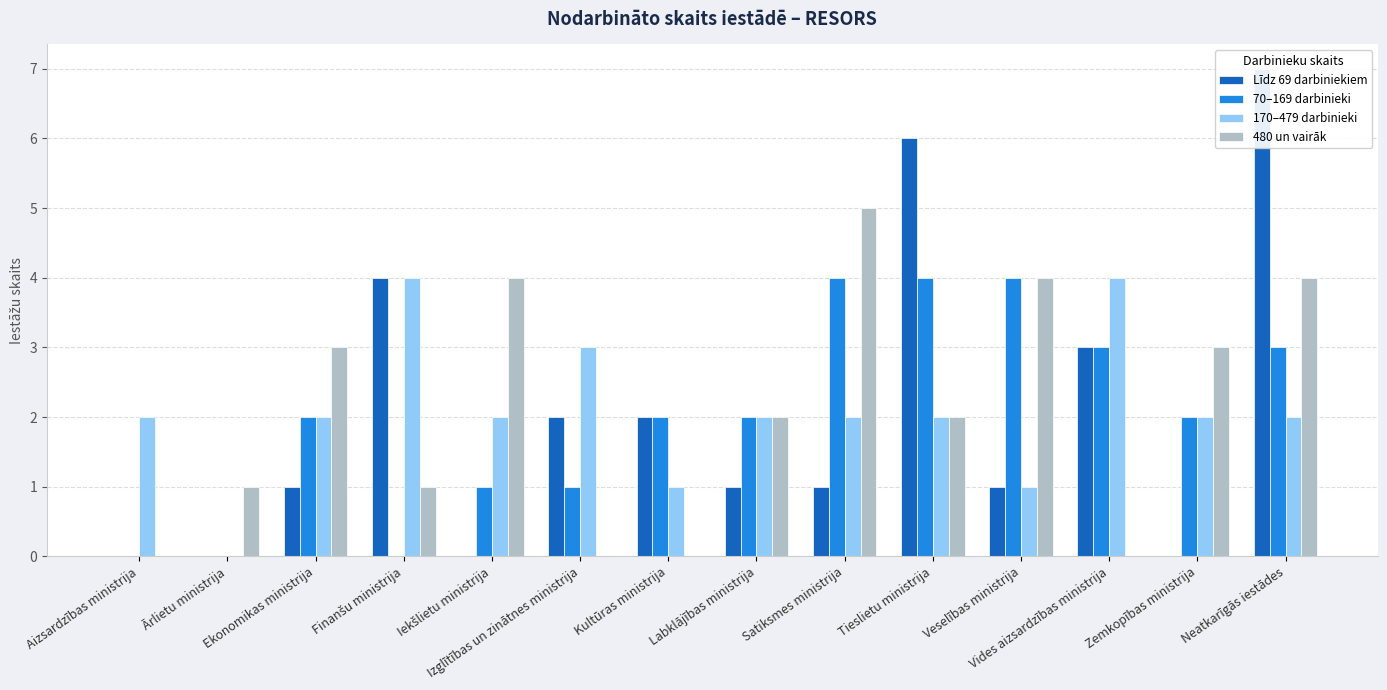

Rank the series at Neatkarīgās iestādes from highest to lowest value.

Līdz 69 darbiniekiem, 480 un vairāk, 70–169 darbinieki, 170–479 darbinieki